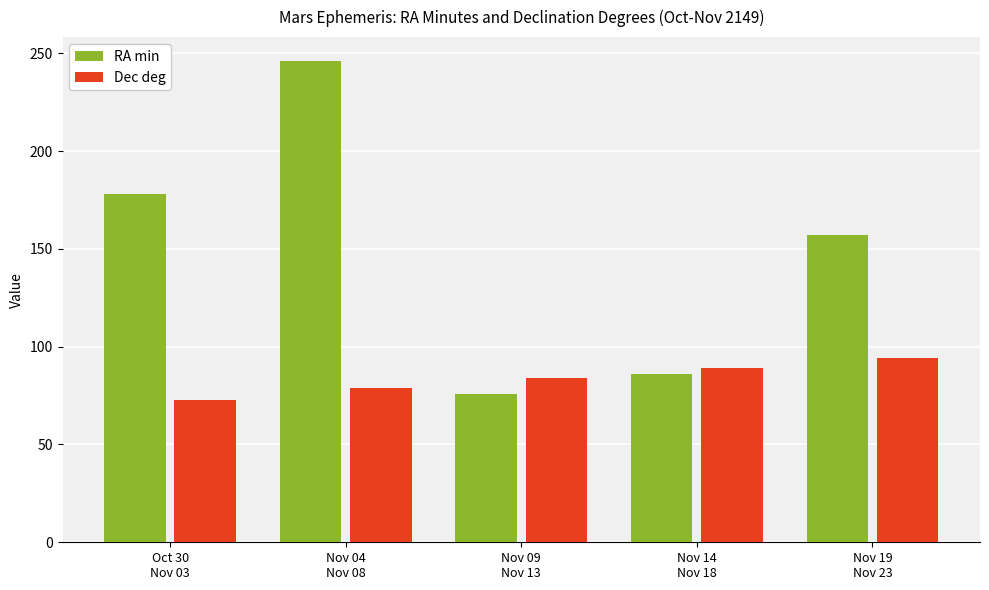

How many Dec deg values are between 79 and 89?

3